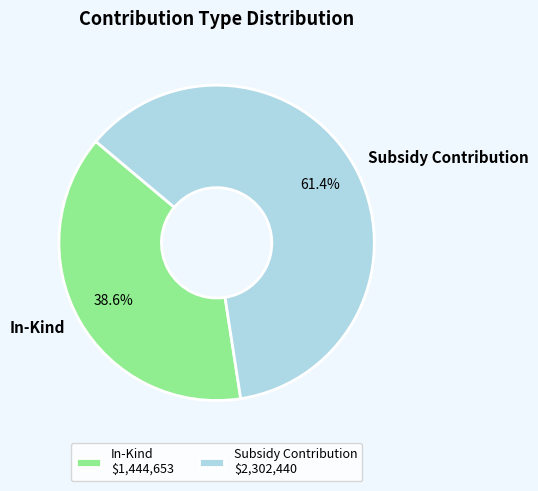

The In-Kind slice represents 39% of the pie. True or false?

True